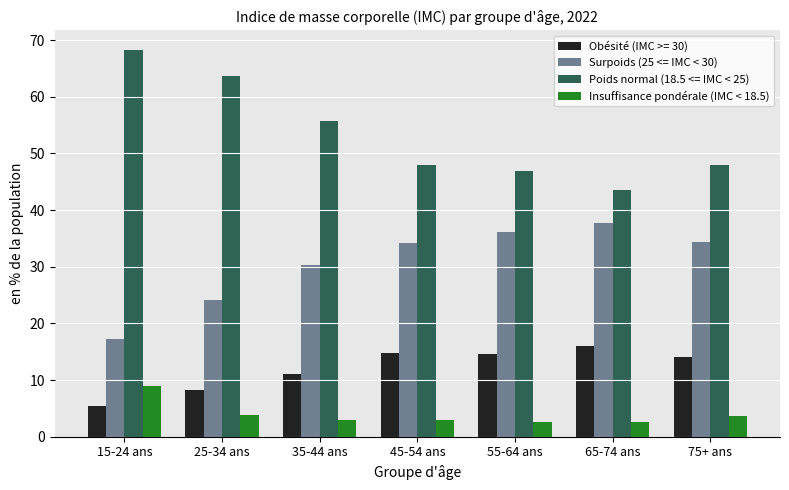

What is the difference between the Surpoids (25 <= IMC < 30) values at 35-44 ans and 55-64 ans?

5.9